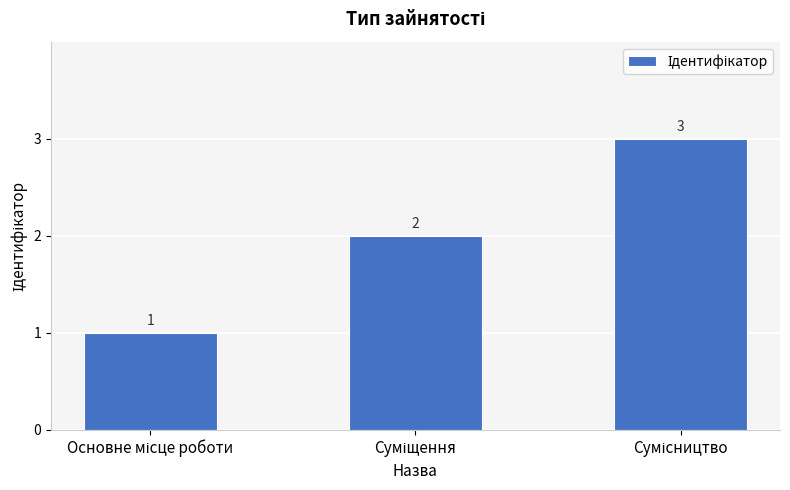

What is the greatest value displayed?

3